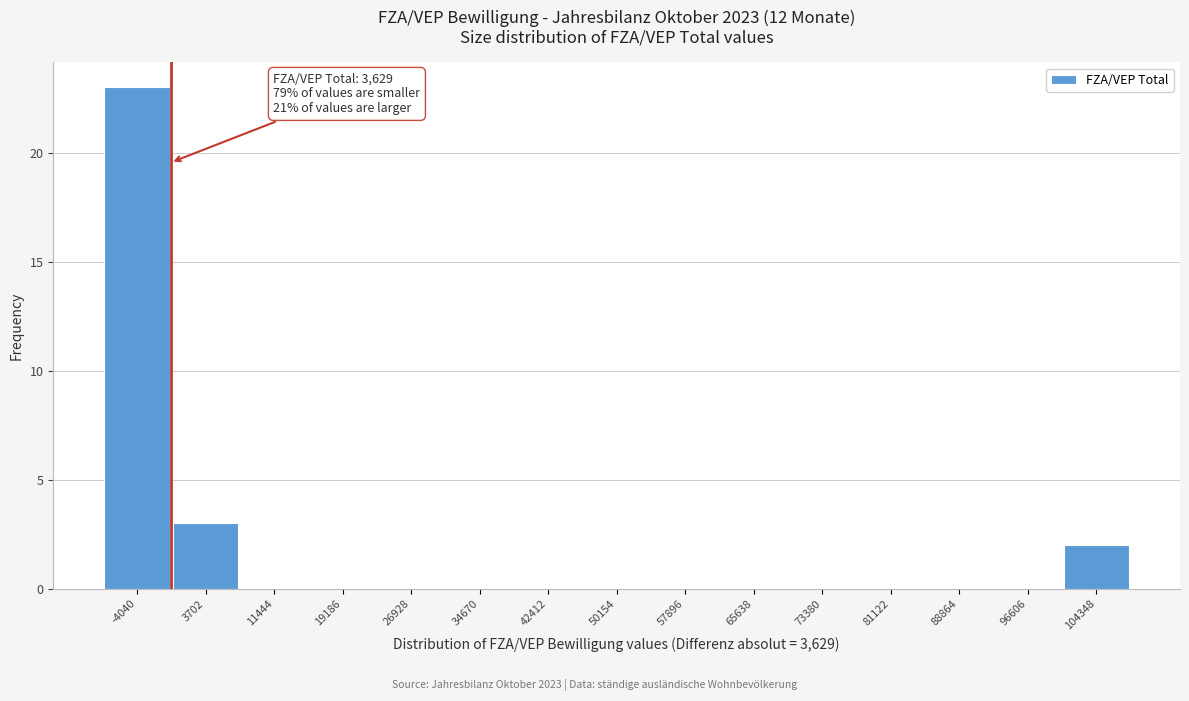

Reading left to right, transcribe all the data shown in this chart.

-4040=23	3702=3	11444=0	19186=0	26928=0	34670=0	42412=0	50154=0	57896=0	65638=0	73380=0	81122=0	88864=0	96606=0	104348=2